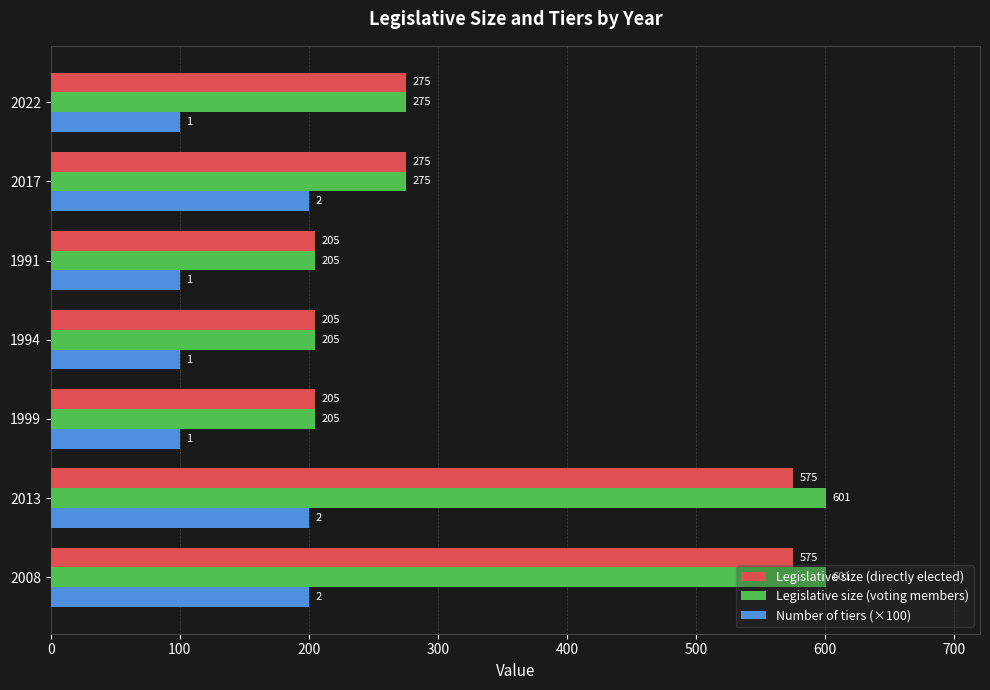

Which series has the largest range (max minus min)?

Legislative size (voting members)